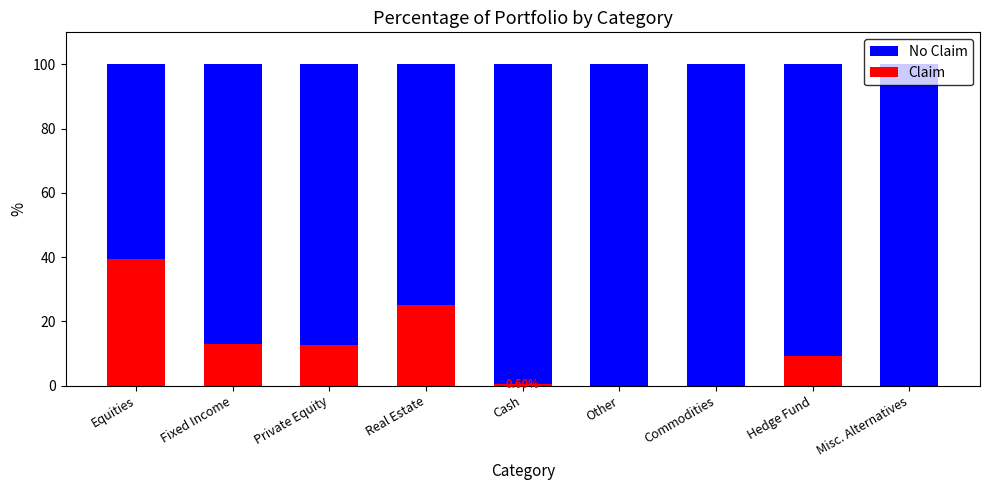

What is the total value across all series at Cash?

100.0